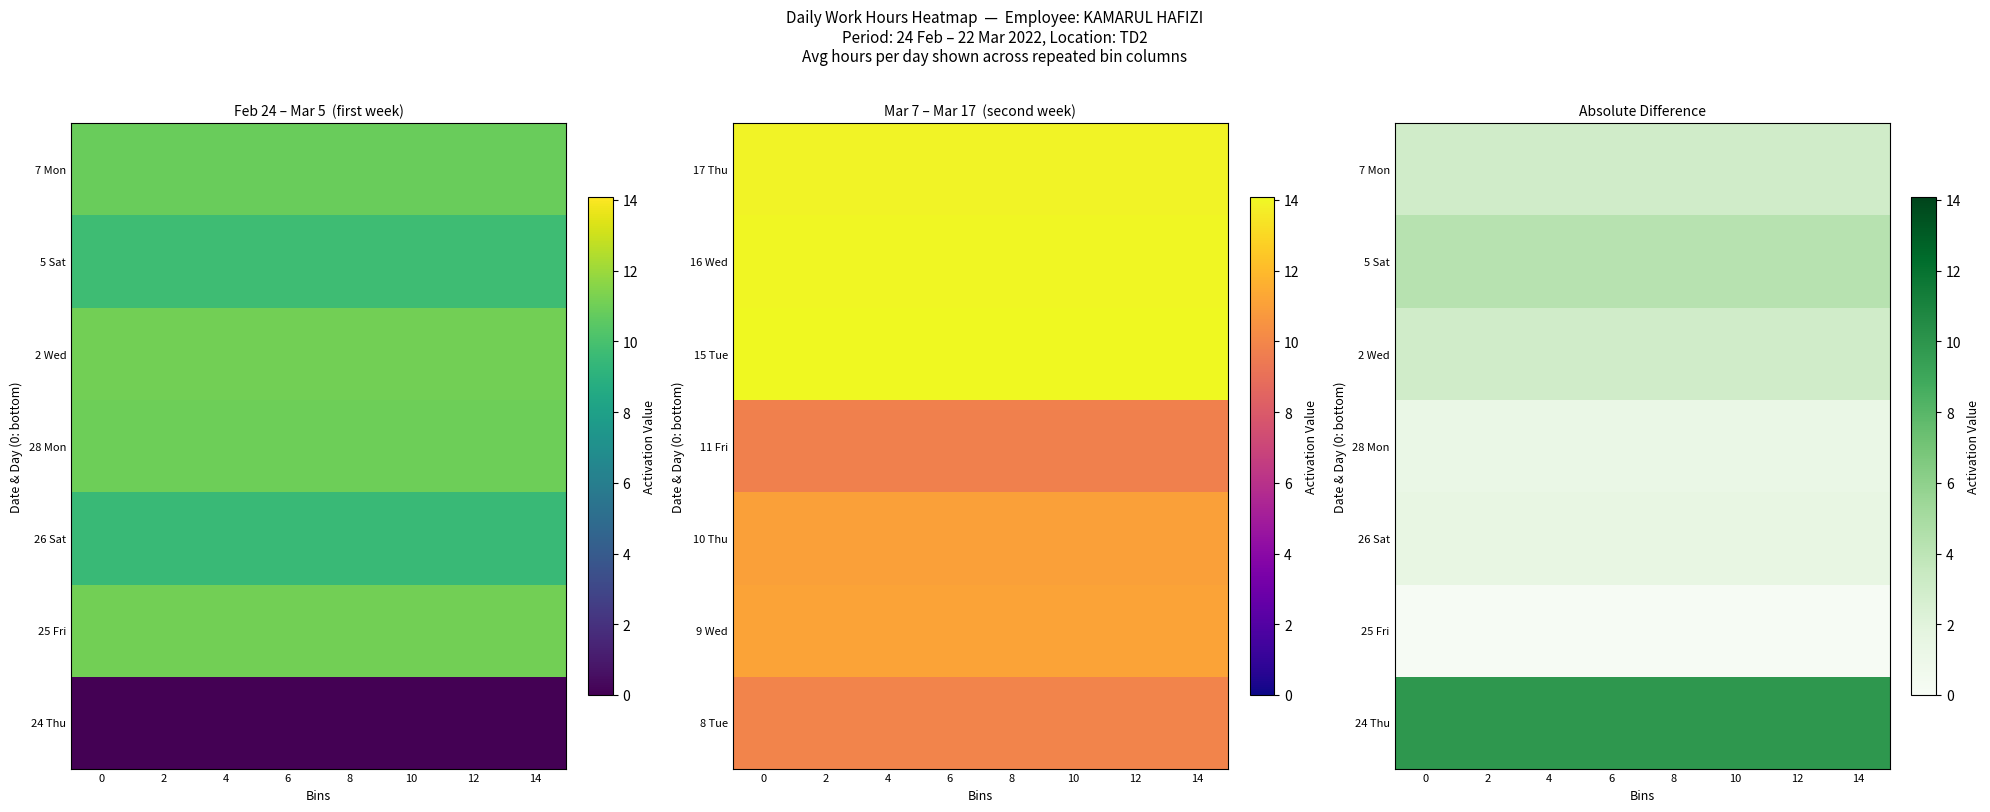

Is it true that 5 Sat equals 4.3 at 8?

True